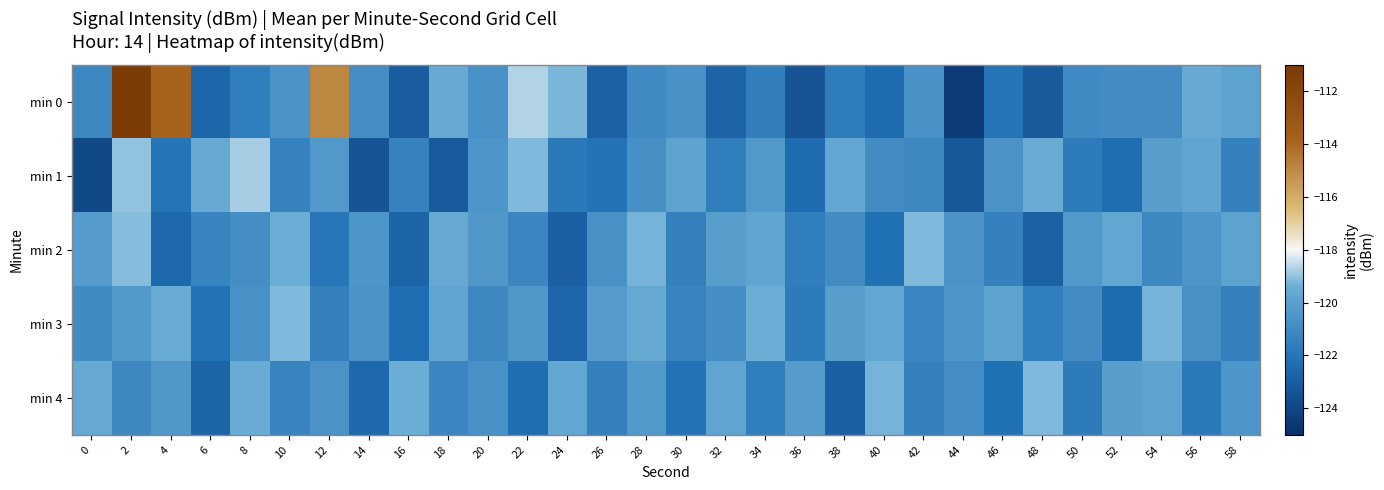

What is the smallest value displayed?

-124.5